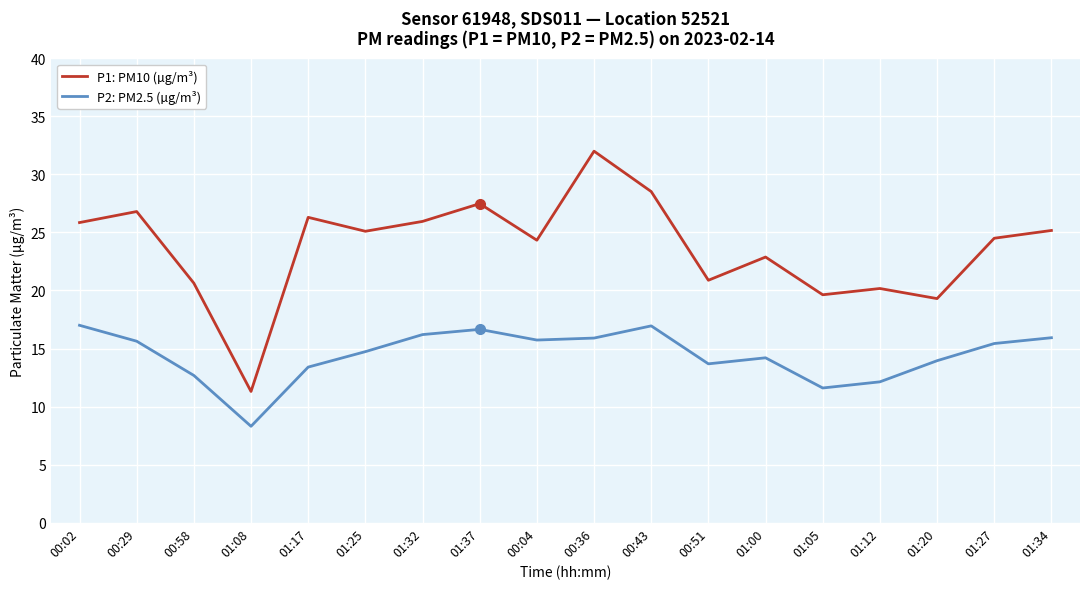

True or false: P2: PM2.5 (µg/m³) and P1: PM10 (µg/m³) intersect in this chart.

False